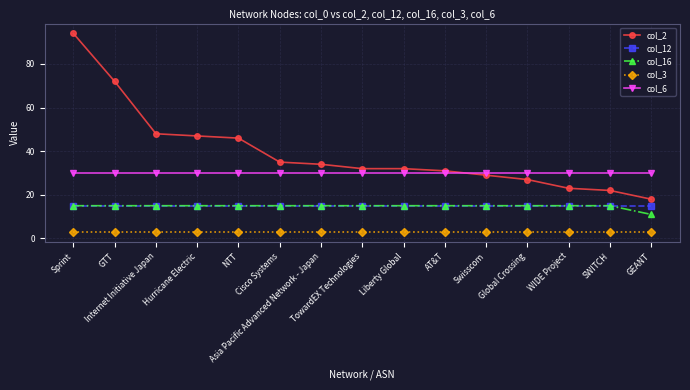

True or false: col_2 and col_3 cross at least once.

False